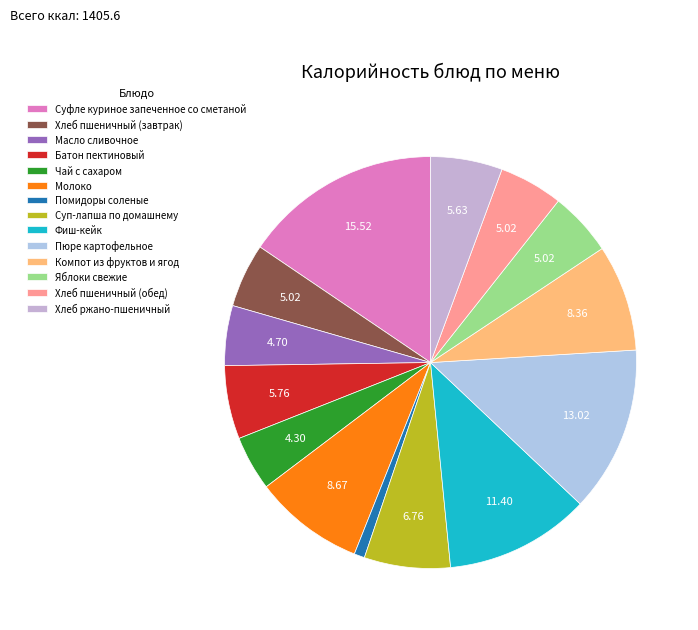

Approximately how many times larger is the value at Суфле куриное запеченное со сметаной compared to Суп-лапша по домашнему?

2.3